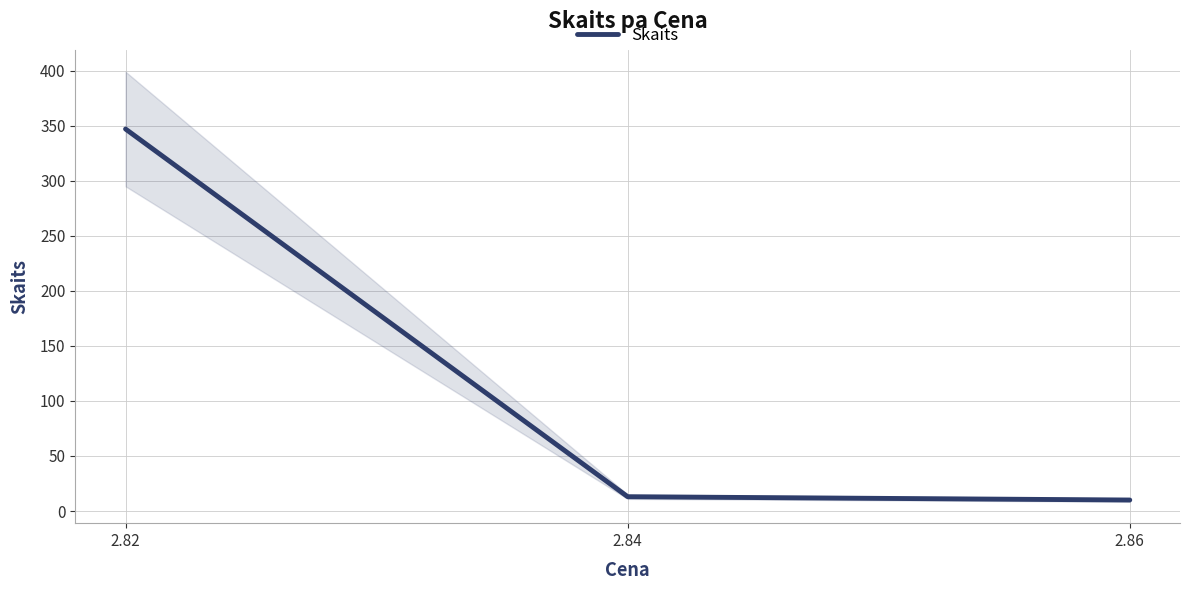

What is the average value?

123